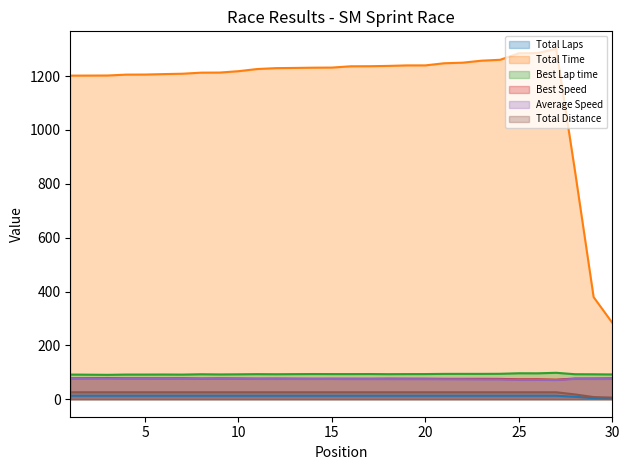

What are all the series names shown in the legend?

Total Laps (line), Total Time (line), Best Lap time (line), Best Speed (line), Average Speed (line), Total Distance (line)